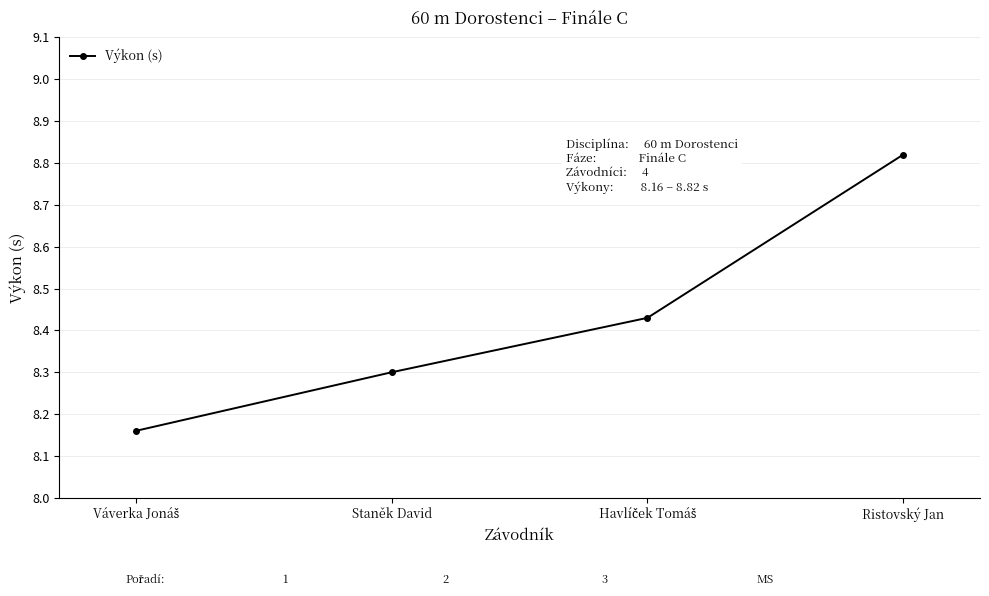

Which has a higher value, Staněk David or Ristovský Jan?

Ristovský Jan